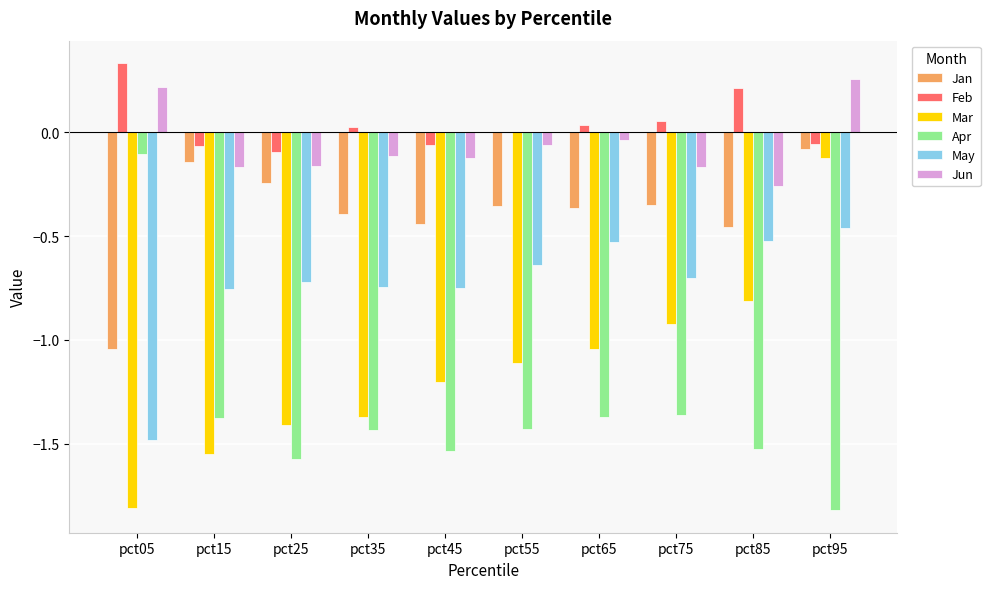

Which category has the highest value in the Feb series?

pct05